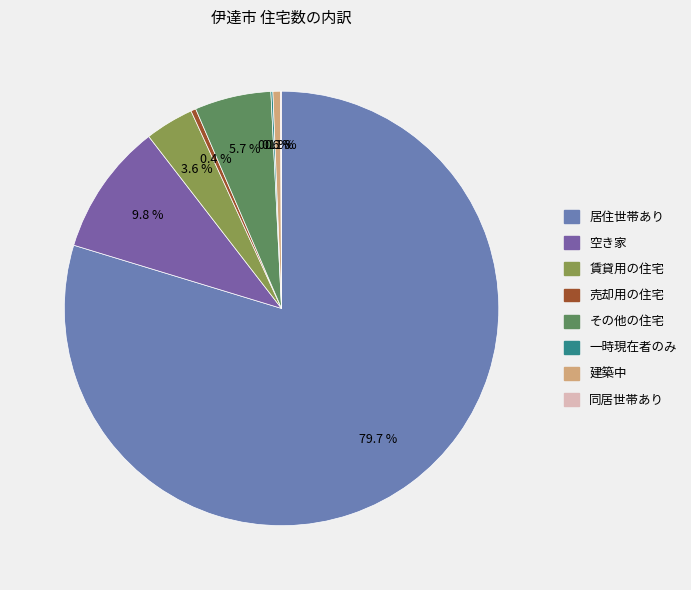

How many slices are in this pie chart?

8